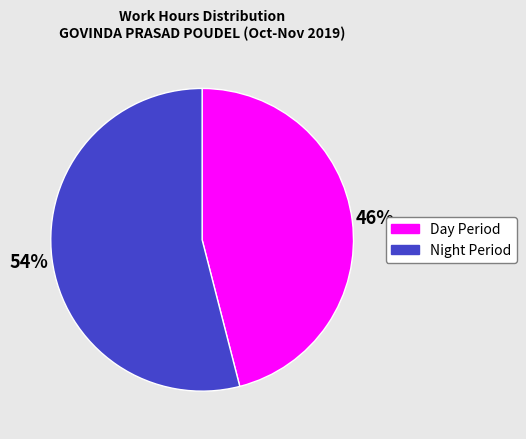

To the nearest percent, what is the difference between the largest and smallest slice percentages?

8%